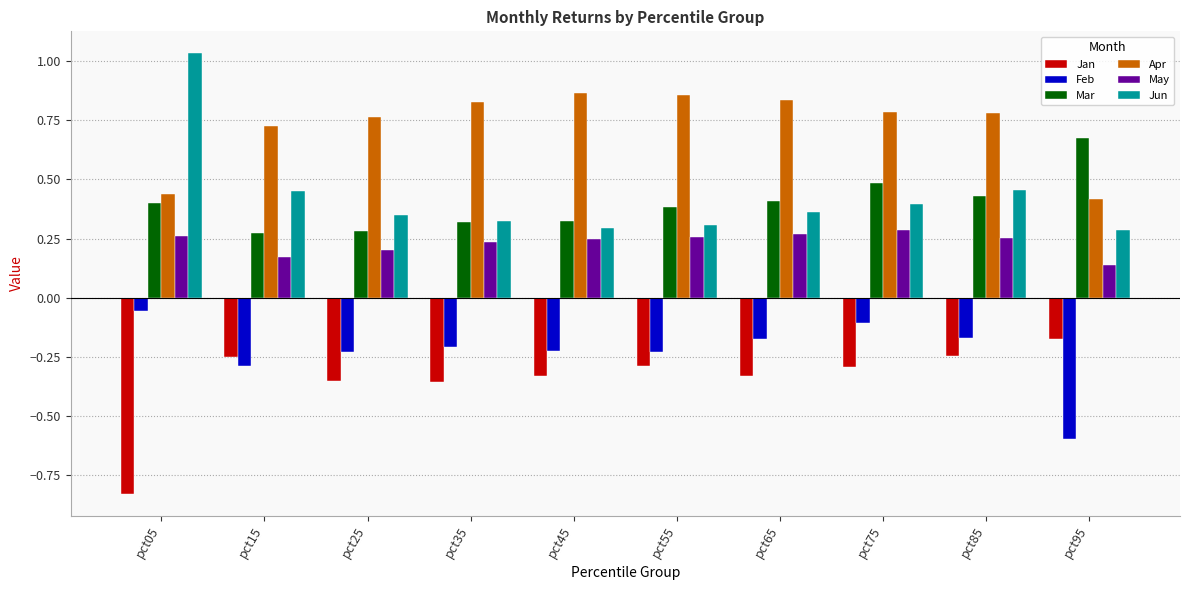

What is the difference between the highest and lowest values at pct25?

1.1